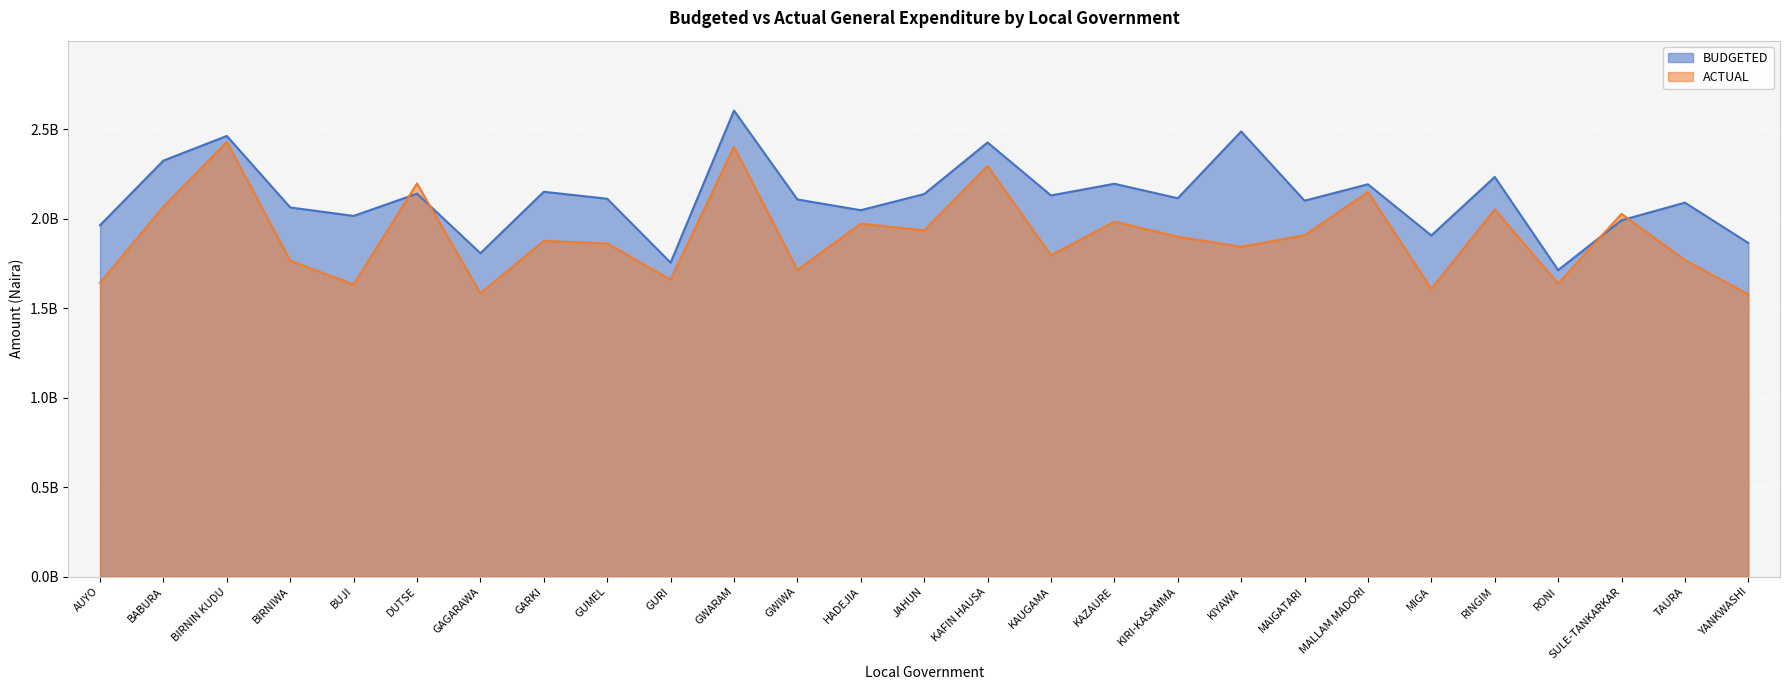

Which series ends up on top after the final intersection of ACTUAL and BUDGETED?

BUDGETED